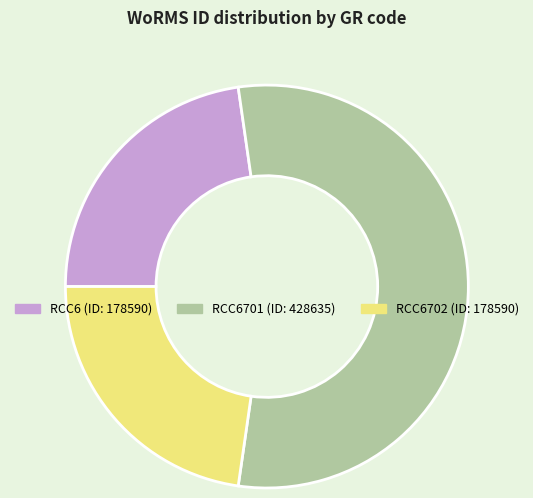

Does any single category account for the majority?

Yes